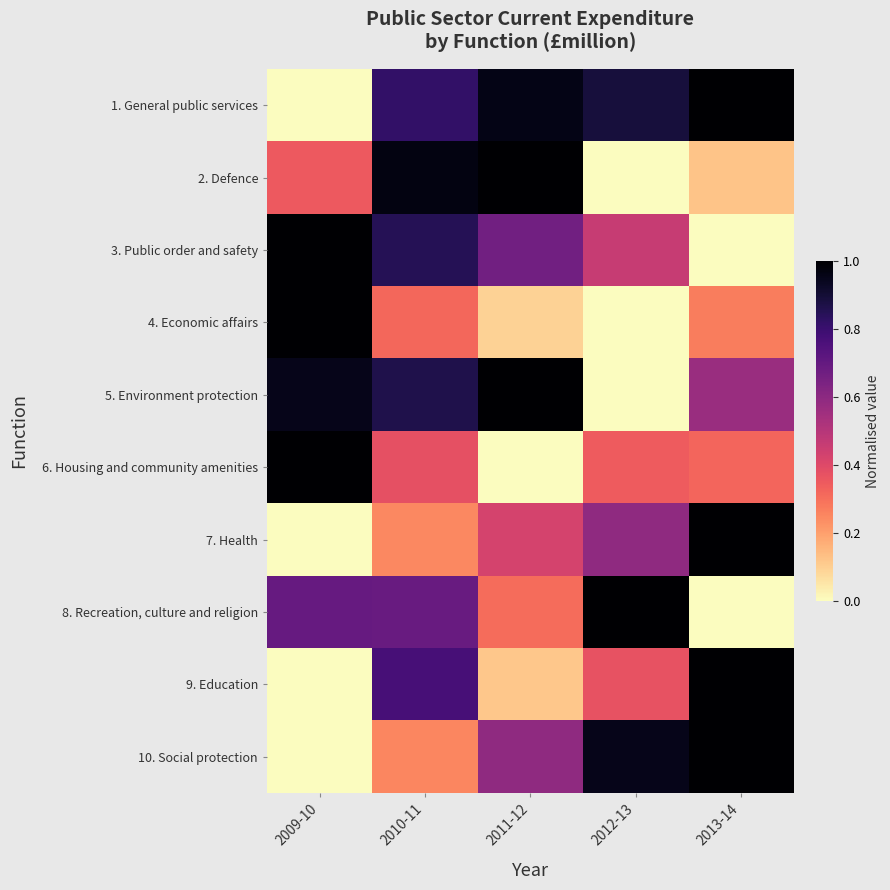

Which has a higher value, 2010-11 or 2013-14?

2013-14